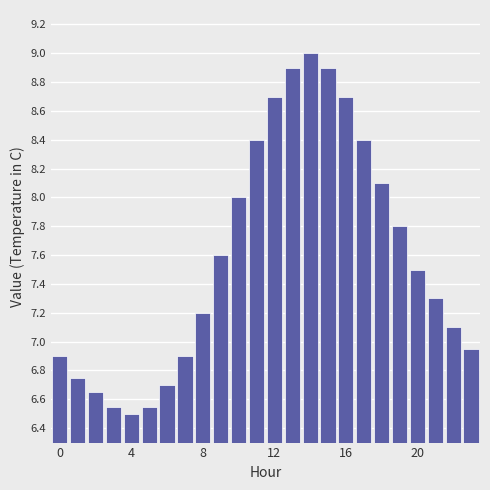

What is the value of the 18th bar from the left?

8.4